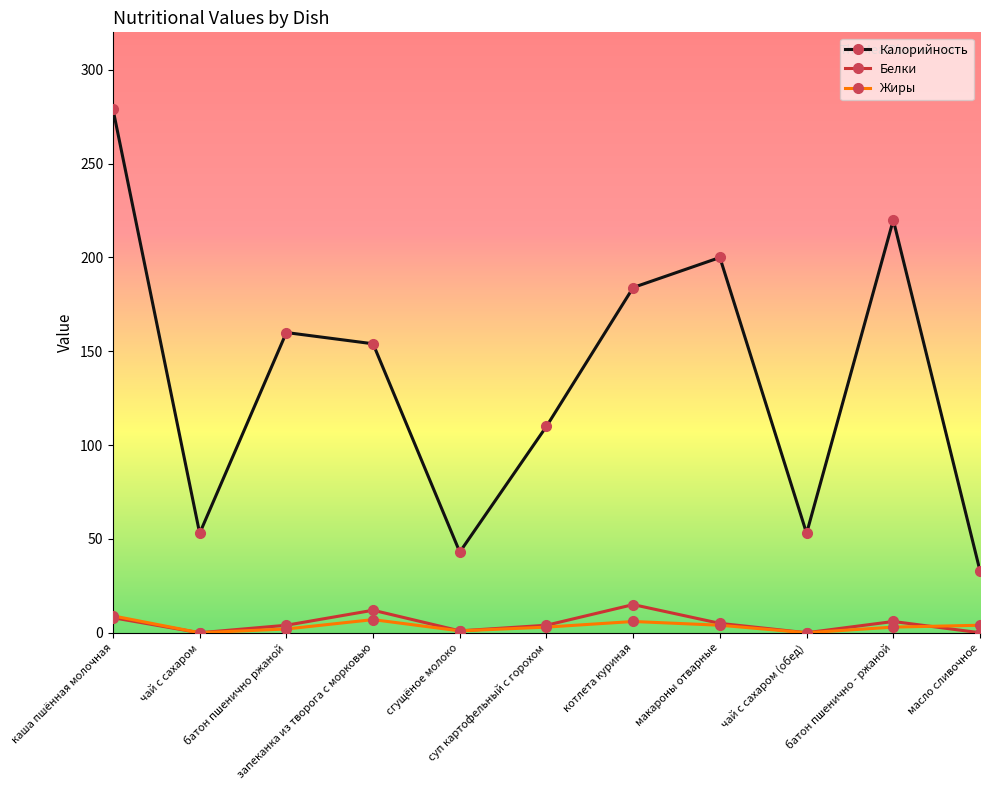

How many interior local peaks does the Белки series have?

3